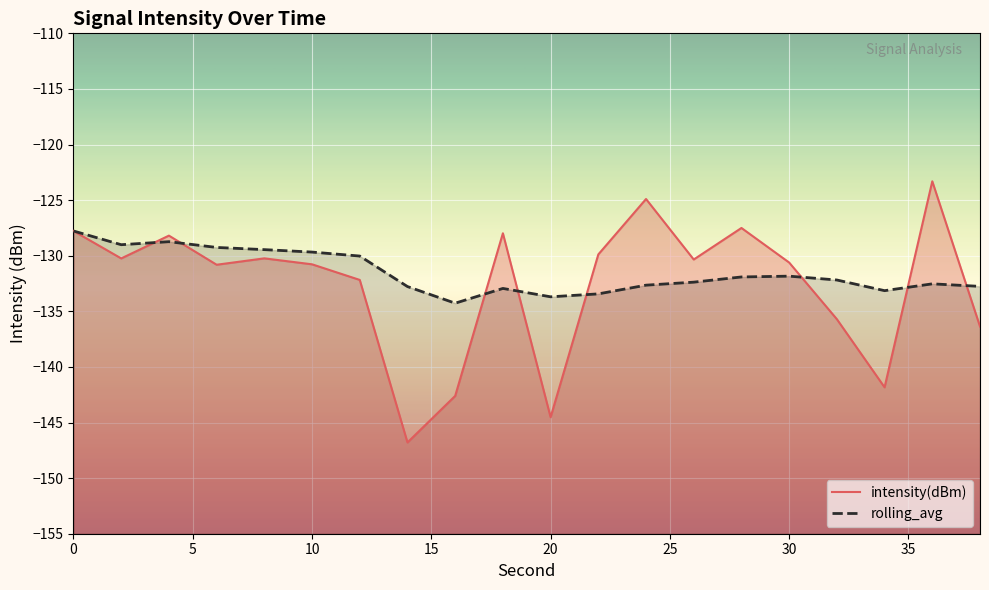

Which series has the largest total across all categories?

rolling_avg